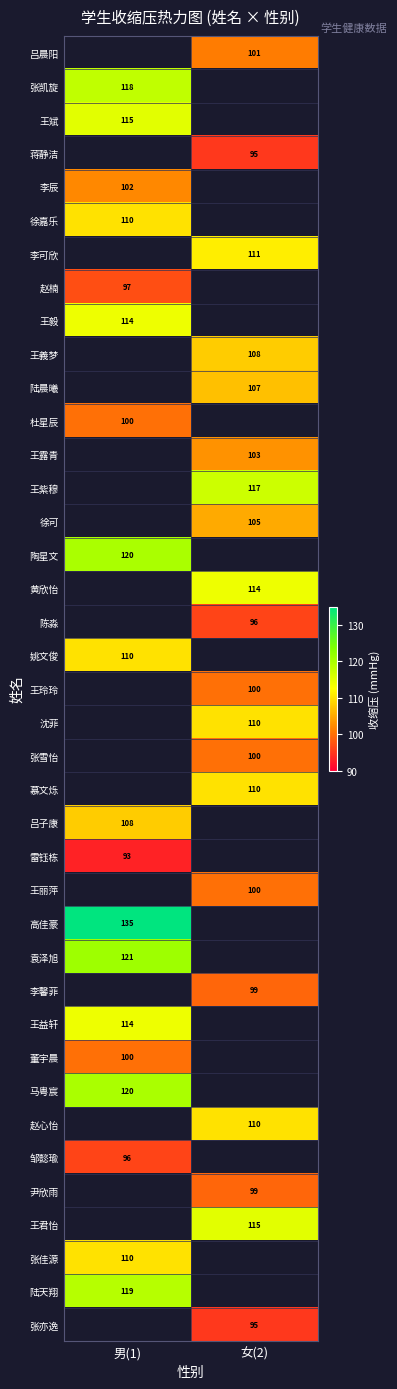

The value of 王毅 at 男(1) is 199.4. True or false?

False